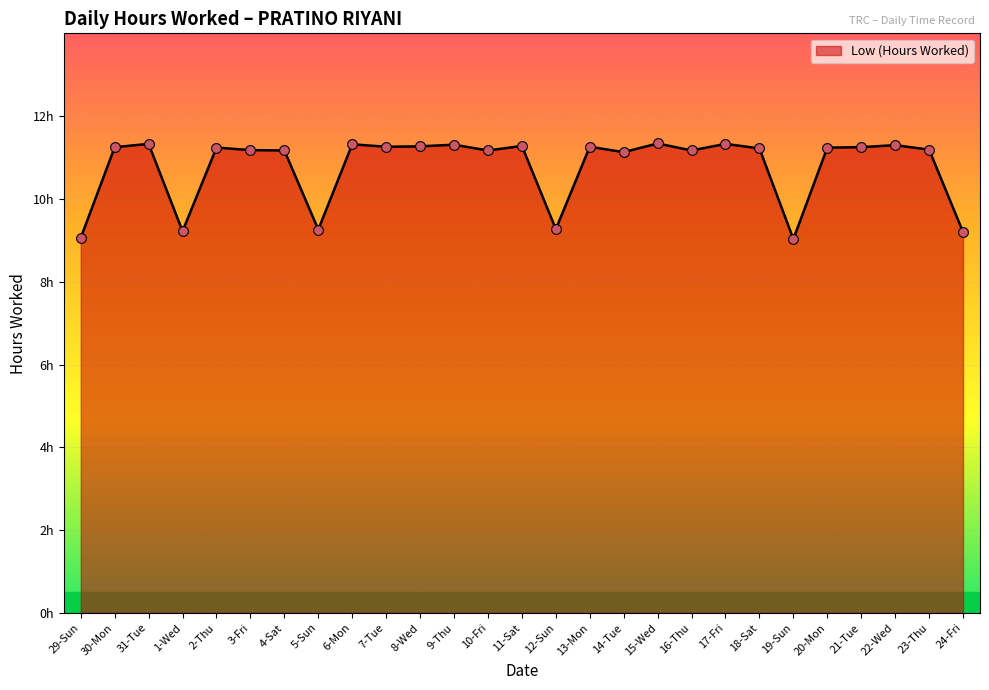

Which has a higher value, 14-Tue or 30-Mon?

30-Mon